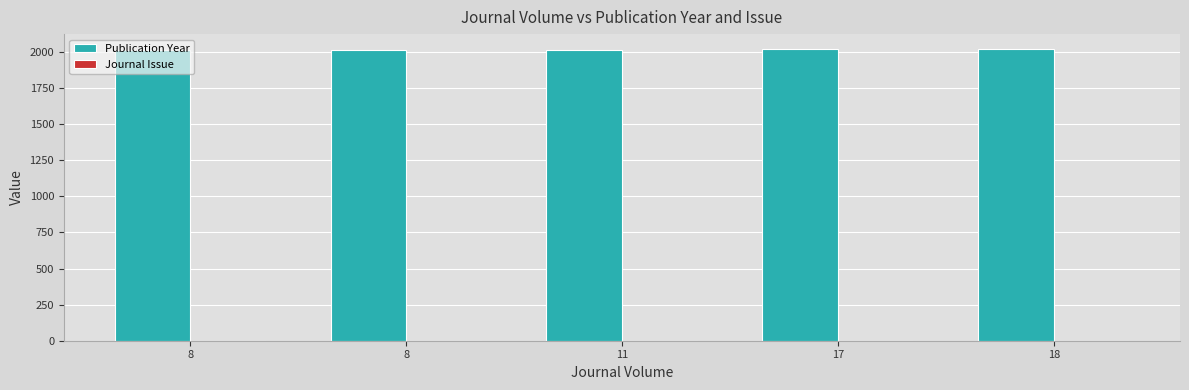

At which category does the chart reach its peak across all series?

18